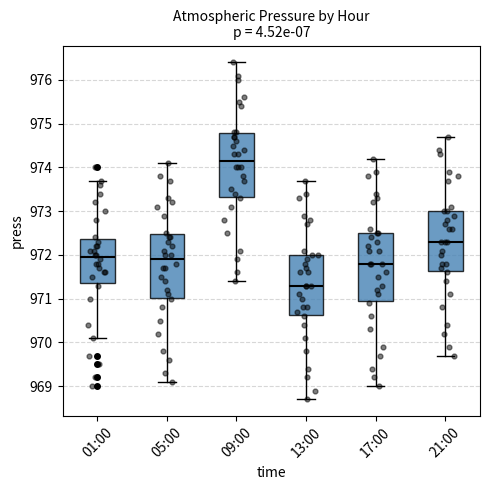

Reading left to right, transcribe this box plot: for each box, give where its median line is, the range the box spans, and where its two whiskers end, as read against the y-axis. The values are not printed on the chart, so give them approximately, as read against the axis.

01:00: median 972.0, box 971.4 to 972.4, whiskers 970.1 to 973.7
05:00: median 971.9, box 971.0 to 972.5, whiskers 969.1 to 974.1
09:00: median 974.2, box 973.3 to 974.8, whiskers 971.4 to 976.4
13:00: median 971.3, box 970.6 to 972.0, whiskers 968.7 to 973.7
17:00: median 971.8, box 971.0 to 972.5, whiskers 969.0 to 974.2
21:00: median 972.3, box 971.6 to 973.0, whiskers 969.7 to 974.7